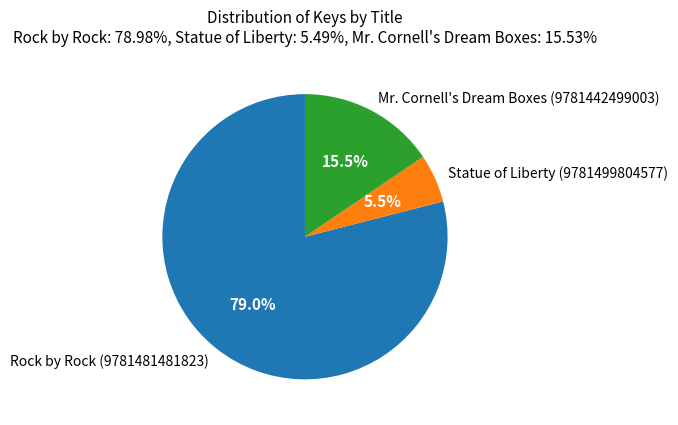

Which has a higher value, Mr. Cornell's Dream Boxes (9781442499003) or Rock by Rock (9781481481823)?

Rock by Rock (9781481481823)